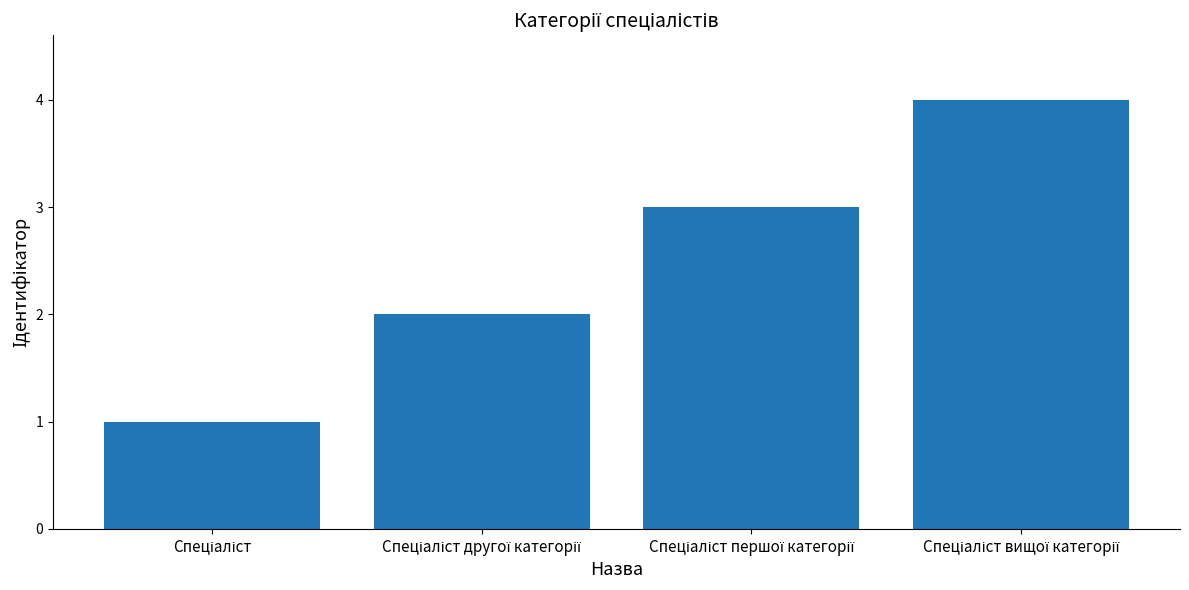

What is the difference between the maximum and minimum values?

3